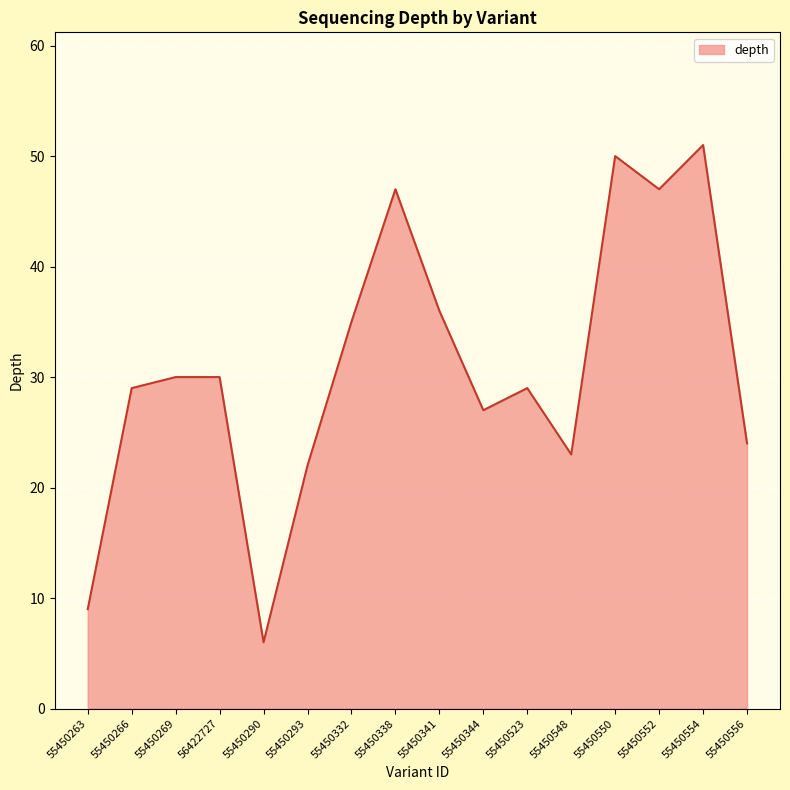

How many categories are shown in the chart?

16